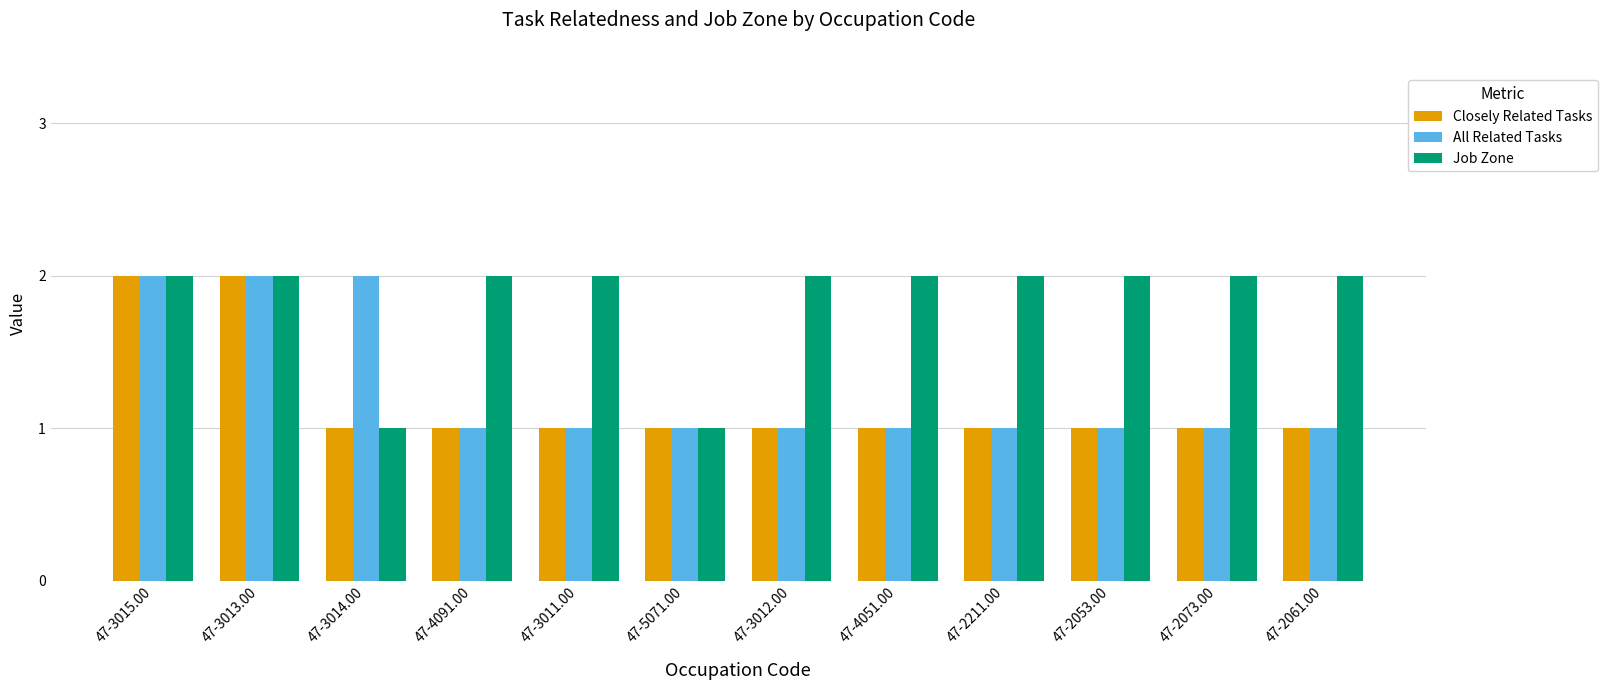

What is the total value across all series at 47-3014.00?

4